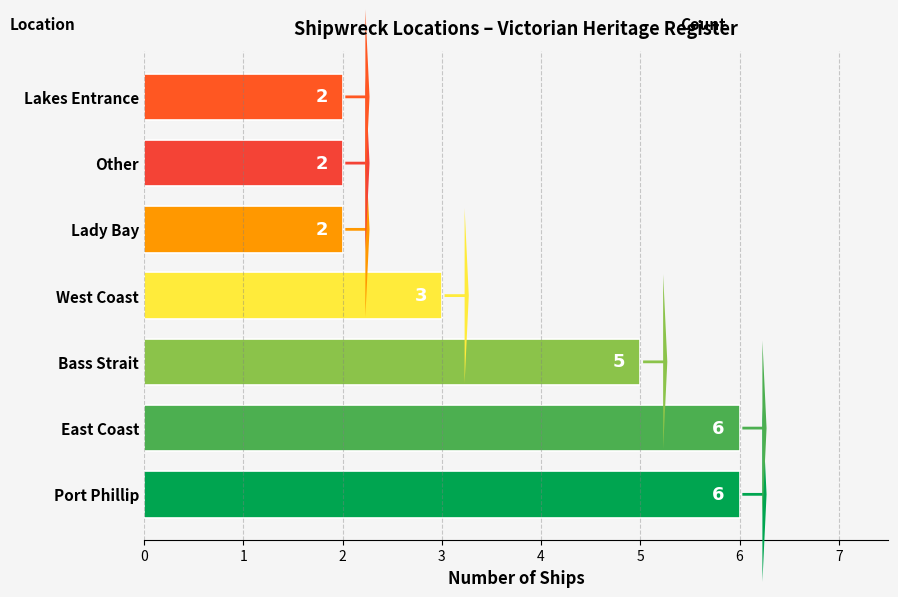

Count the values in the range 2 to 6.

7